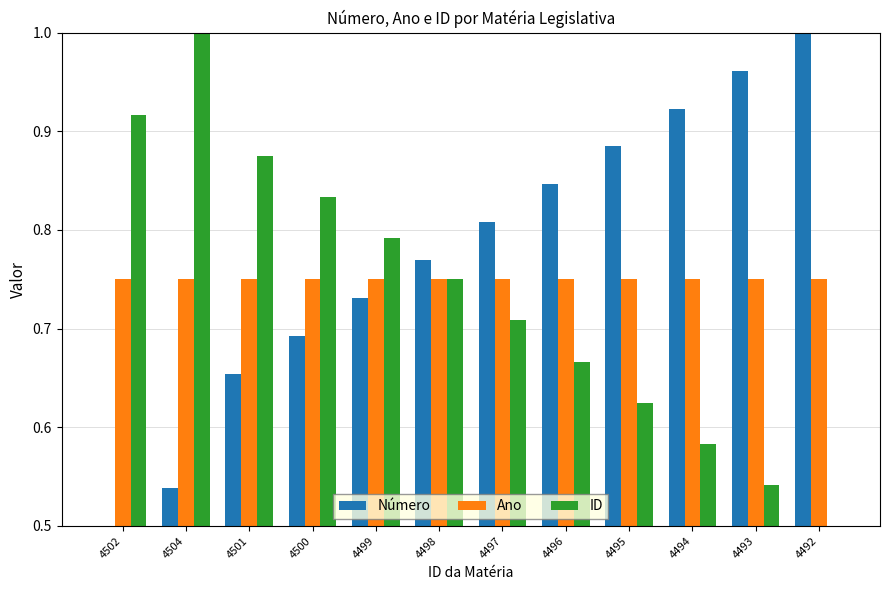

What is the label of the 6th bar from the right?

4497